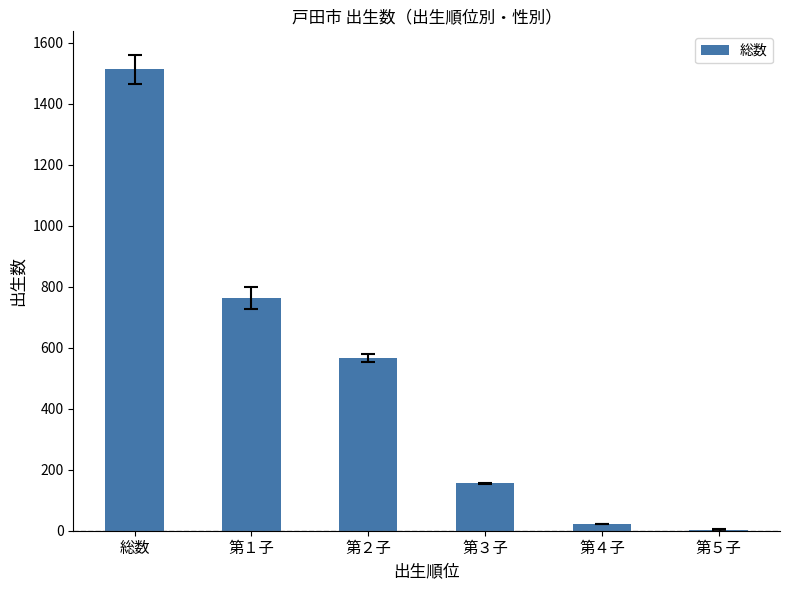

What is the sum of all values?

3022